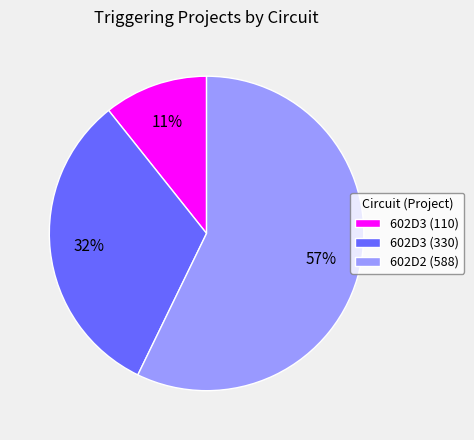

Which category has the smallest portion of the pie?

602D3 (110)